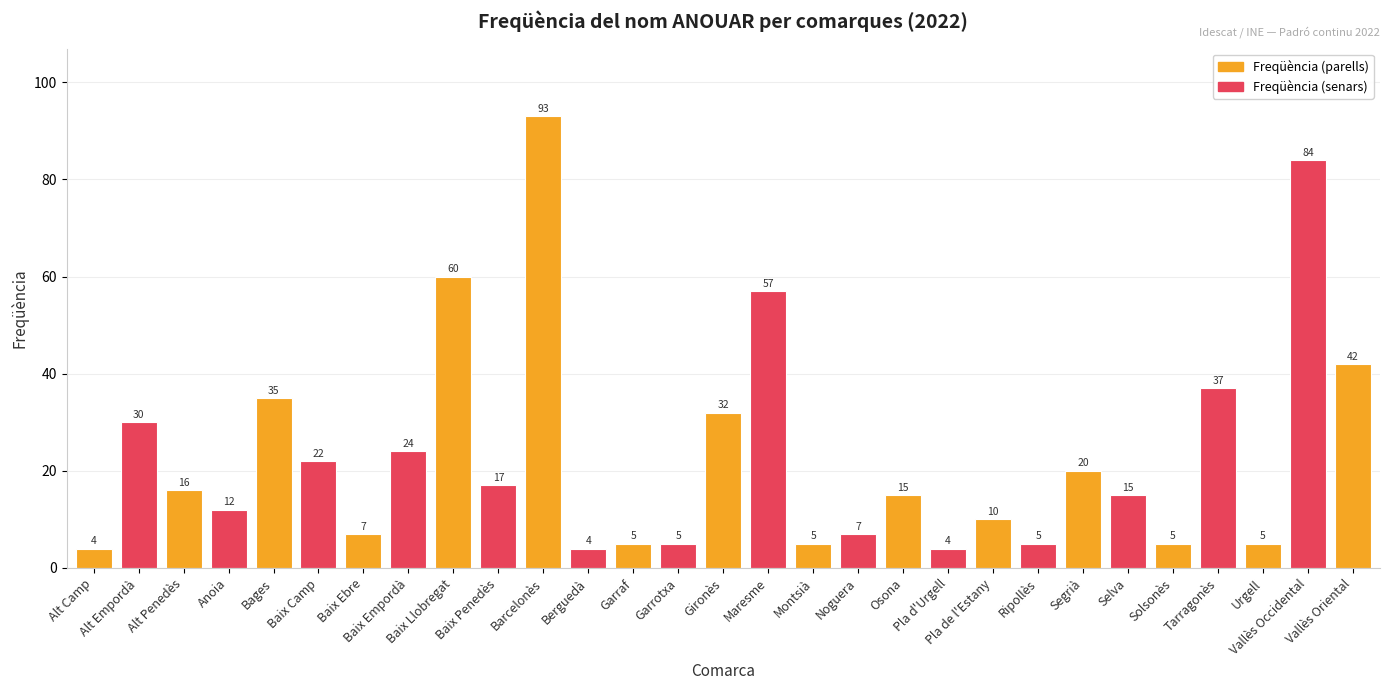

Is it true that the value at Alt Empordà is 30?

True